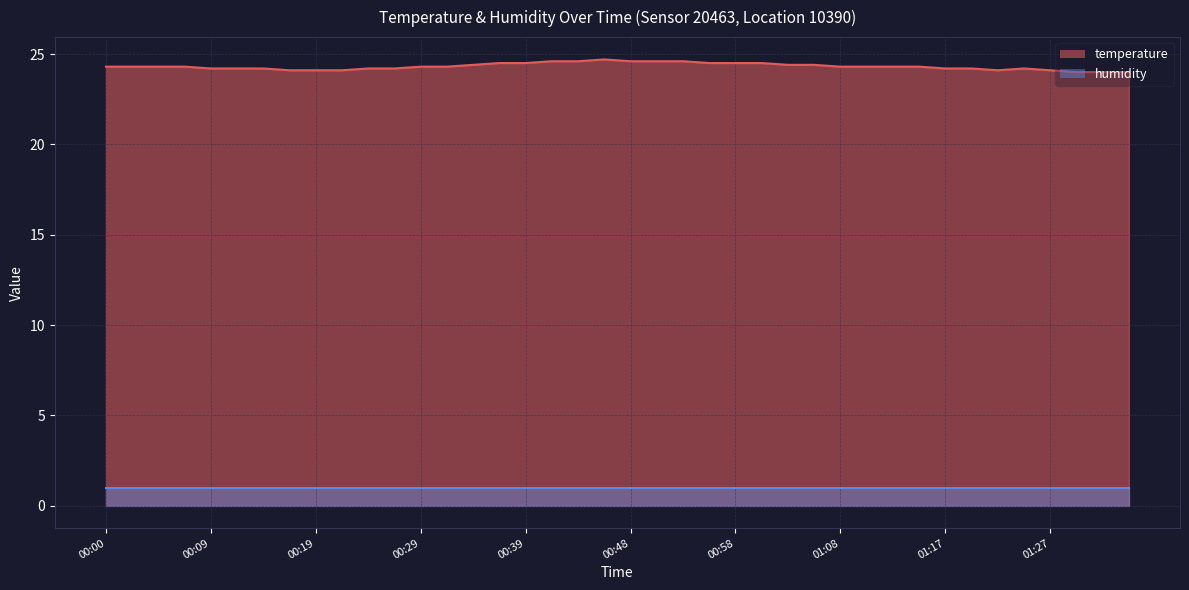

What is the average value?

24.3